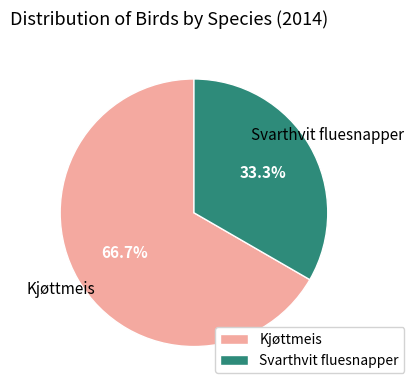

Between Svarthvit fluesnapper and Kjøttmeis, which is larger?

Kjøttmeis